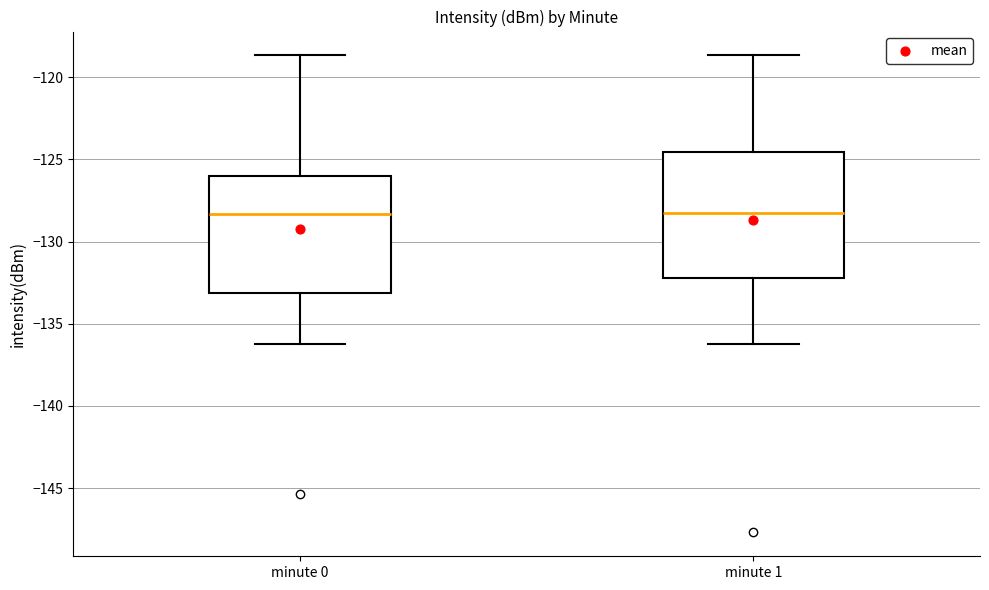

Reading left to right, read every box against the y-axis: the position of its median line, the range the box covers, and the ends of its whiskers. The values are not printed on the chart, so give them approximately, as read against the axis.

minute 0: median -128.5, box -133.0 to -126.0, whiskers -136.5 to -118.5
minute 1: median -128.5, box -132.0 to -124.5, whiskers -136.5 to -118.5